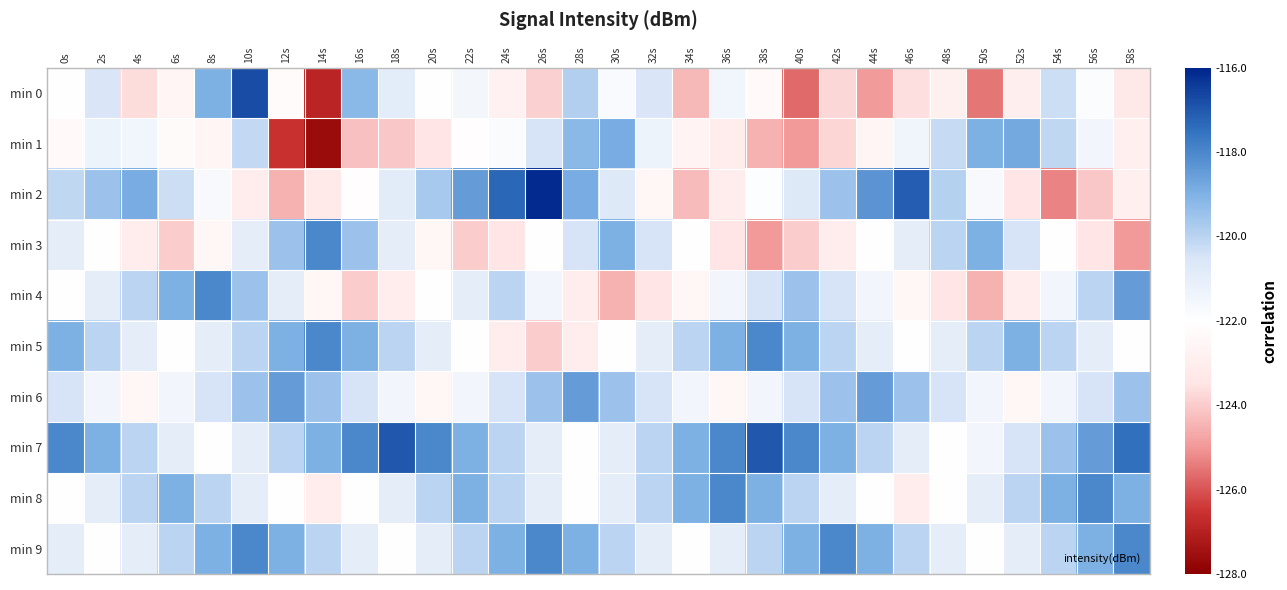

Count the number of categories in the chart.

30